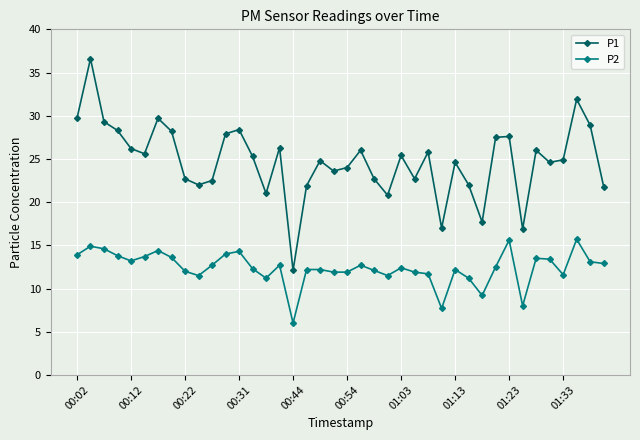

True or false: P2 has more than 2 points higher than both neighbors.

True